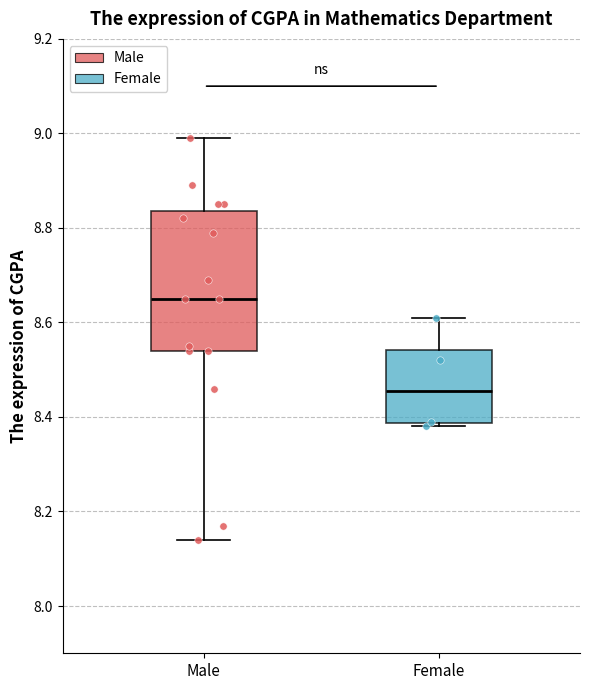

Reading left to right, transcribe this box plot: for each box, give where its median line is, the range the box spans, and where its two whiskers end, as read against the y-axis. The values are not printed on the chart, so give them approximately, as read against the axis.

Male: median 8.66, box 8.54 to 8.84, whiskers 8.14 to 9.00
Female: median 8.46, box 8.38 to 8.54, whiskers 8.38 (just below the box's lower edge) to 8.62